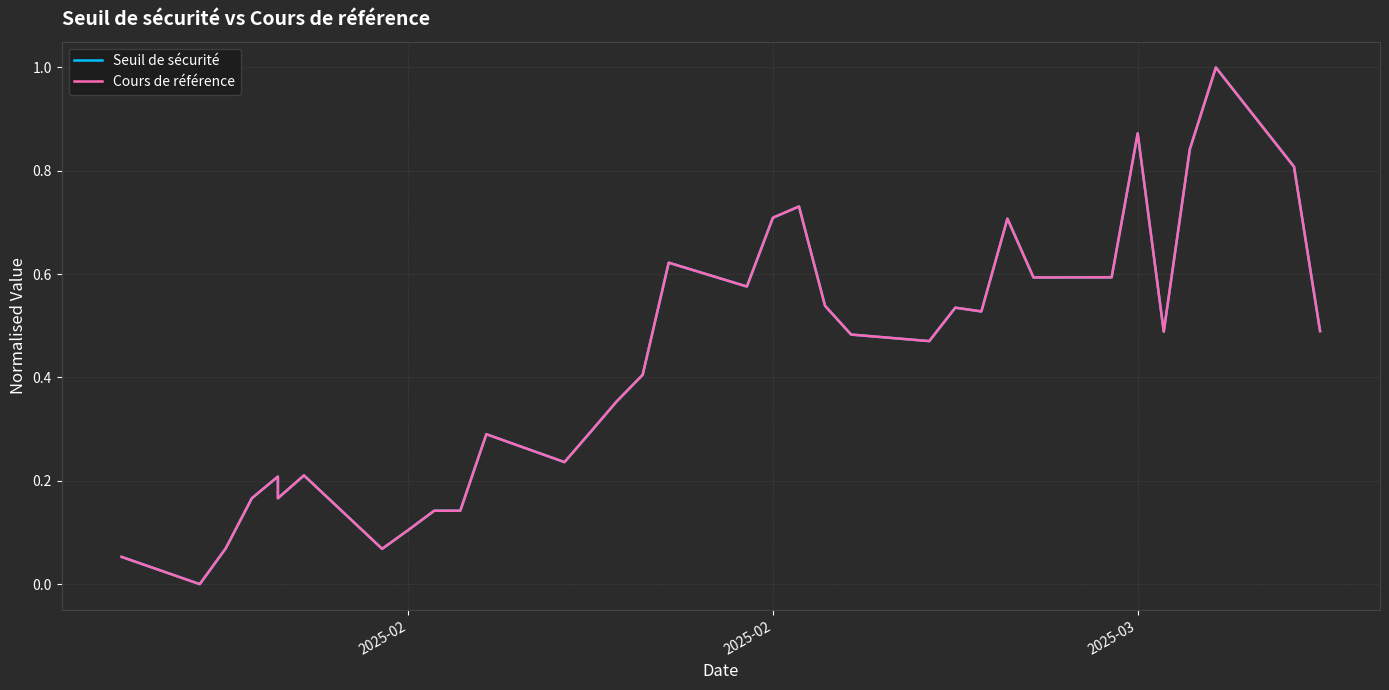

The Seuil de sécurité series shows 0.2 at 12. True or false?

False